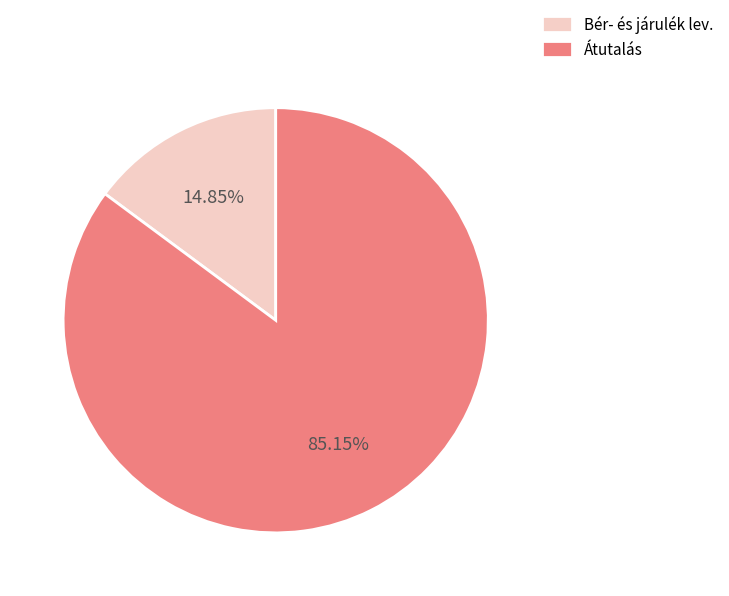

To the nearest percent, what percentage of the pie is Átutalás?

85%